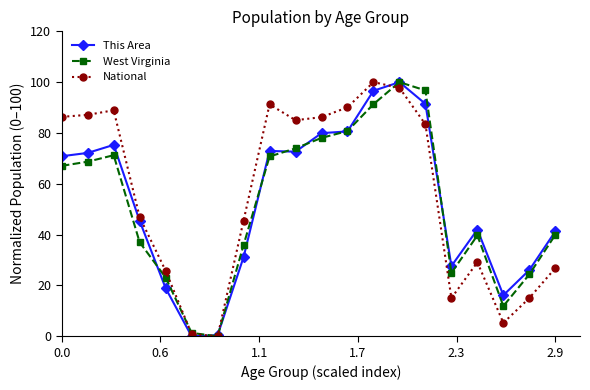

What is the value of the This Area point at the 1st from the left?

70.9